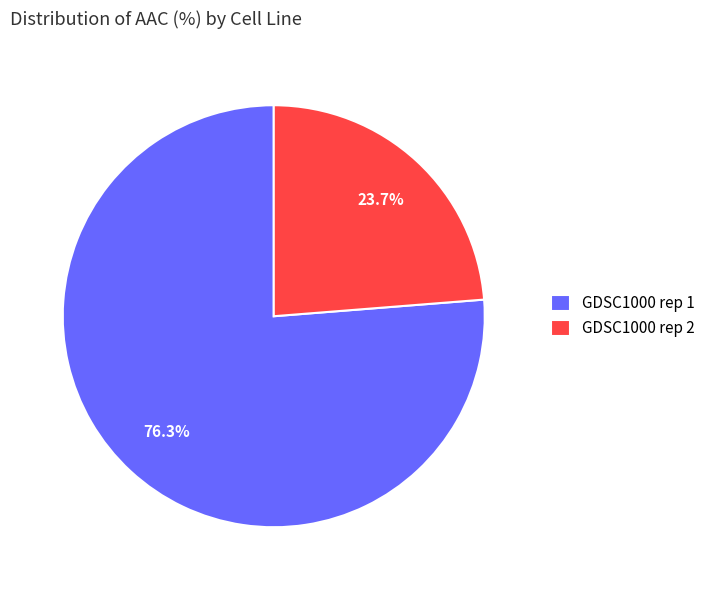

To the nearest percent, what is the difference between the GDSC1000 rep 2 and GDSC1000 rep 1 slice percentages?

53%